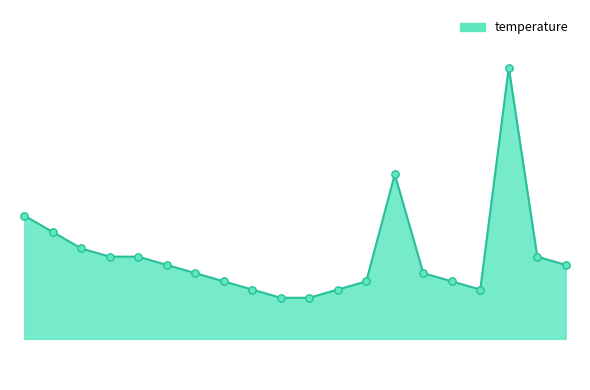

Is this an area chart (filled region under the line)?

Yes